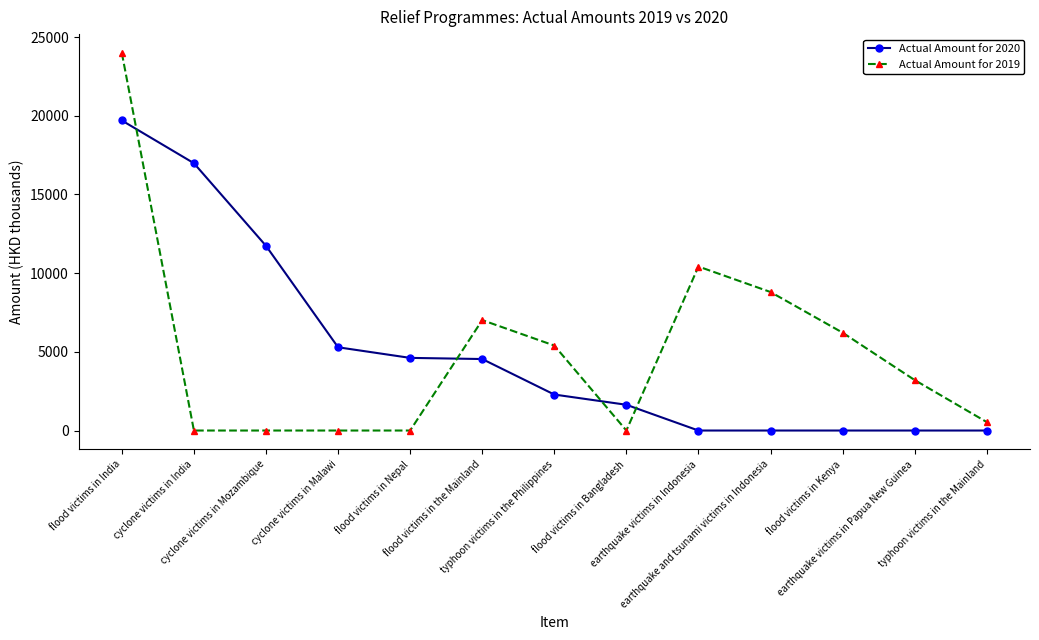

Which series has the largest range (max minus min)?

Actual Amount for 2019